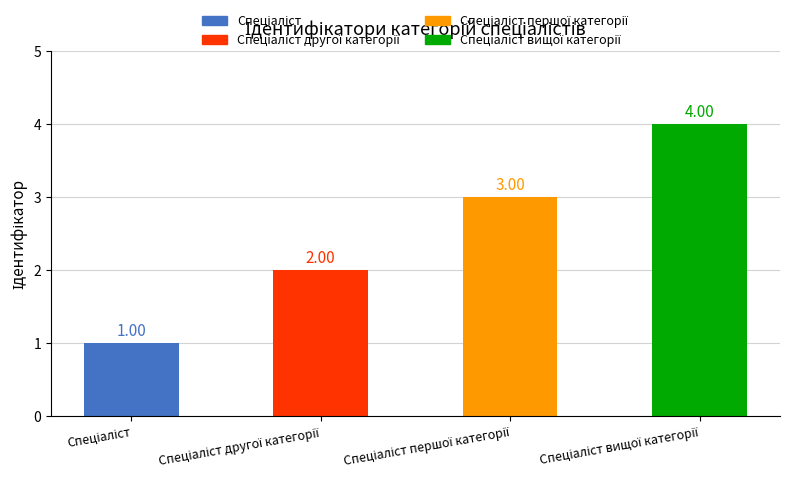

What position from the right is Спеціаліст вищої категорії?

1